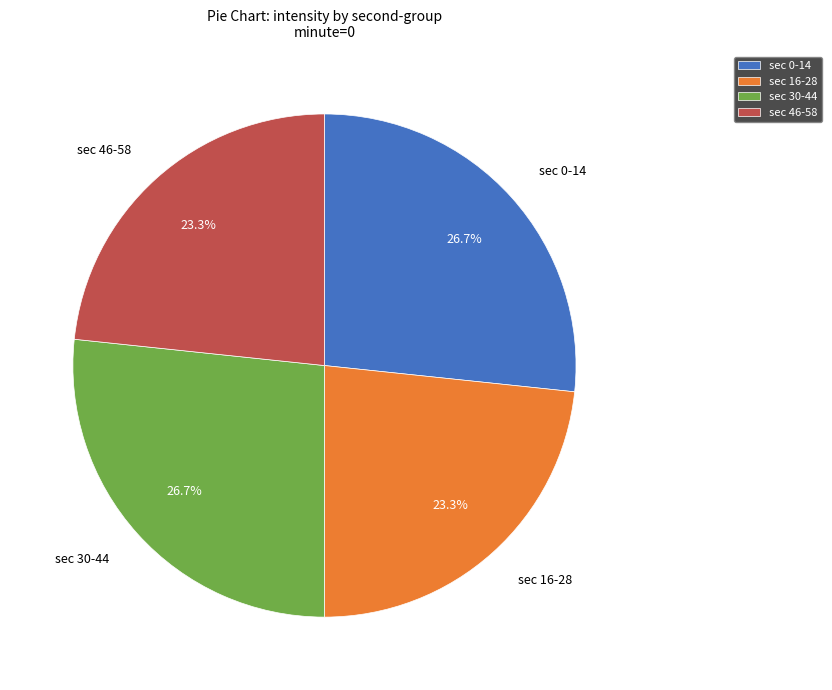

How many segments does this pie chart have?

4